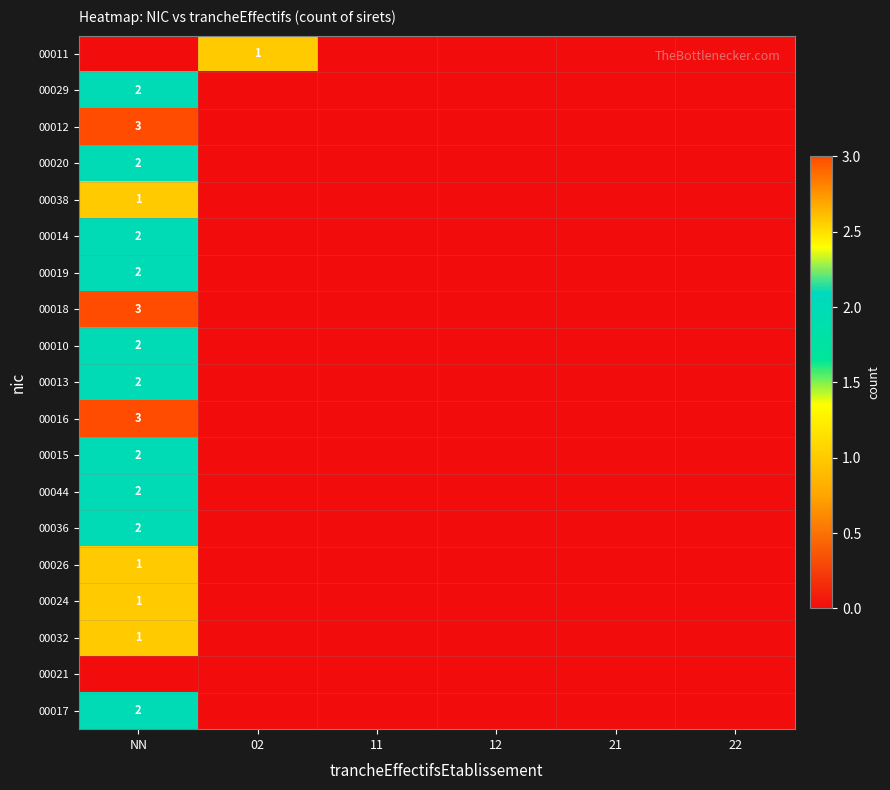

Which series has the largest total across all categories?

row_2